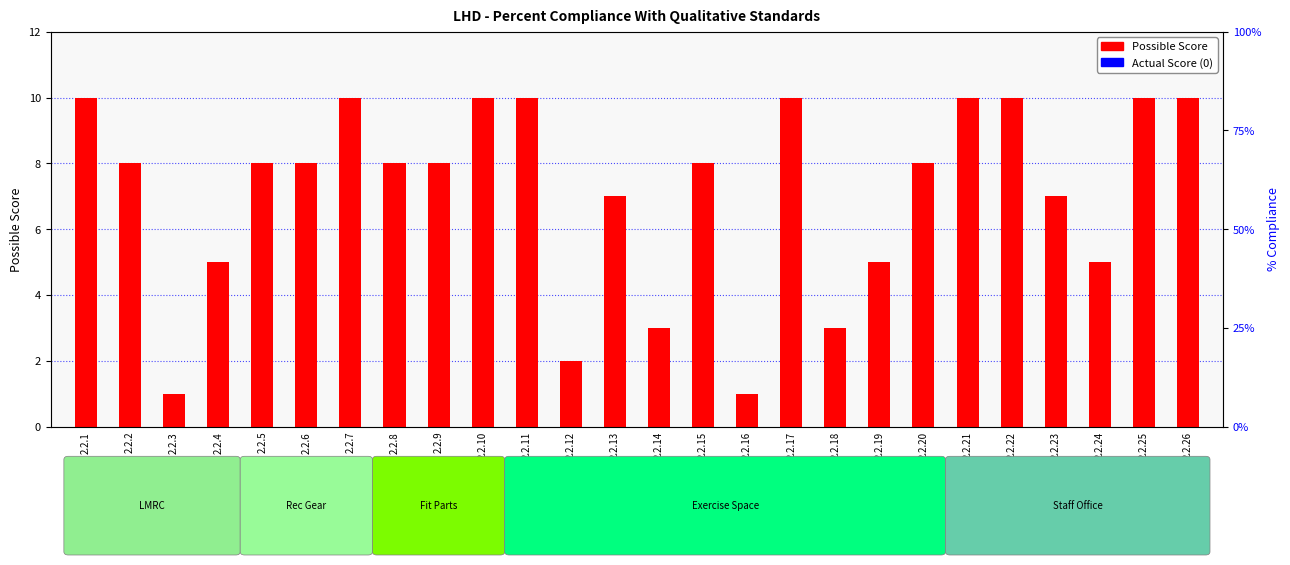

At how many categories does at least one series exceed 0?

26